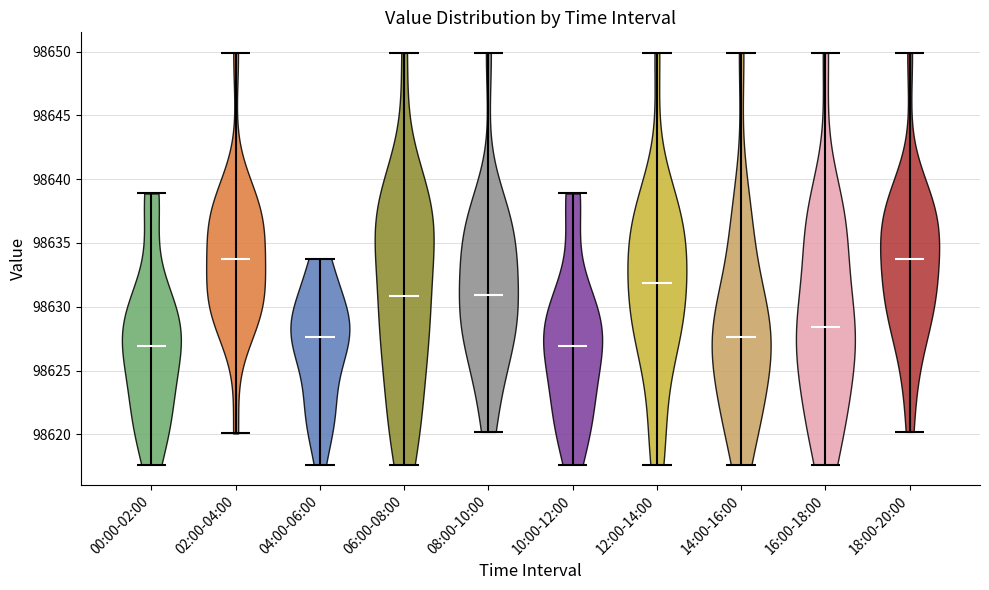

Reading left to right, read every violin against the y-axis: where its median line is, and the lowest and highest points it reaches. The values are not printed on the chart, so give them approximately, as read against the axis.

00:00-02:00: median line 98627.0, lowest point 98617.5, highest point 98639.0
02:00-04:00: median line 98633.5, lowest point 98620.0, highest point 98650.0
04:00-06:00: median line 98627.5, lowest point 98617.5, highest point 98634.0
06:00-08:00: median line 98631.0, lowest point 98617.5, highest point 98650.0
08:00-10:00: median line 98631.0, lowest point 98620.0, highest point 98650.0
10:00-12:00: median line 98627.0, lowest point 98617.5, highest point 98639.0
12:00-14:00: median line 98632.0, lowest point 98617.5, highest point 98650.0
14:00-16:00: median line 98627.5, lowest point 98617.5, highest point 98650.0
16:00-18:00: median line 98628.5, lowest point 98617.5, highest point 98650.0
18:00-20:00: median line 98633.5, lowest point 98620.0, highest point 98650.0